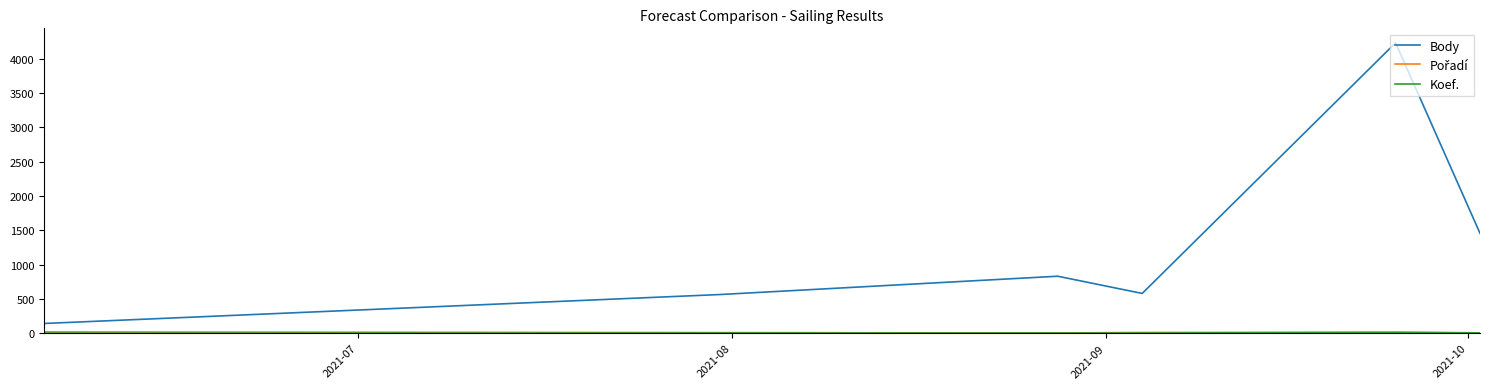

Which series has the largest range (max minus min)?

Body